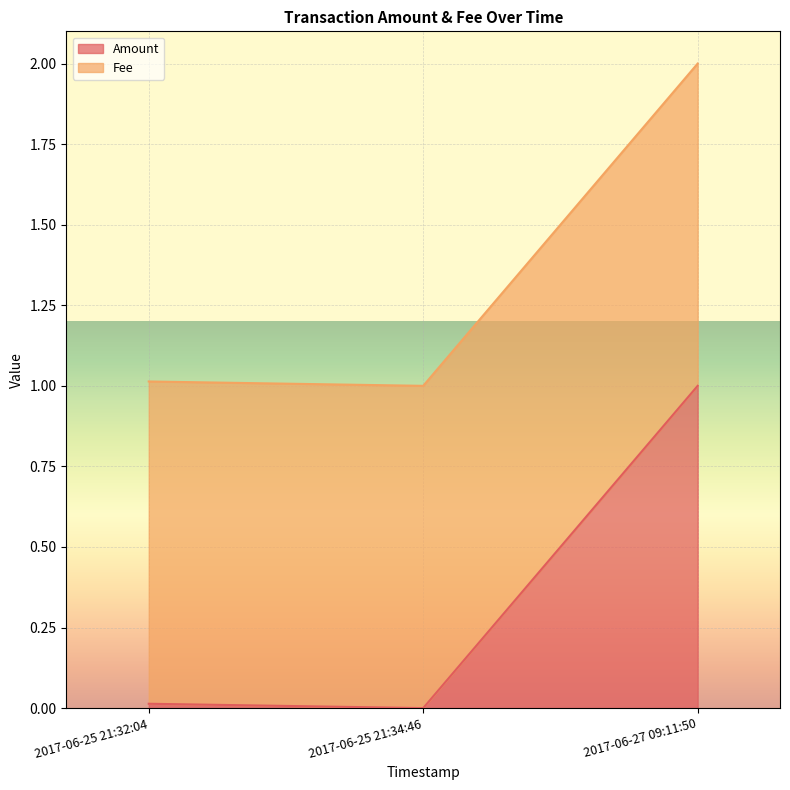

Rank the categories by value from lowest to highest.

2017-06-25 21:34:46, 2017-06-25 21:32:04, 2017-06-27 09:11:50